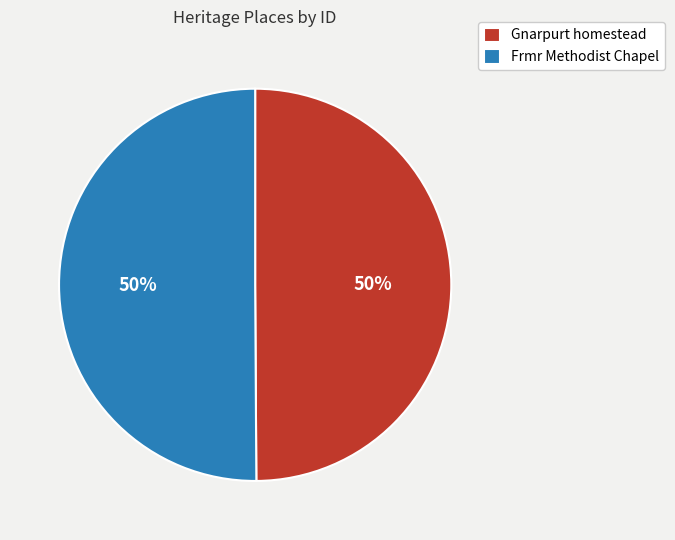

Is the sum of Gnarpurt homestead and Frmr Methodist Chapel greater than half?

Yes